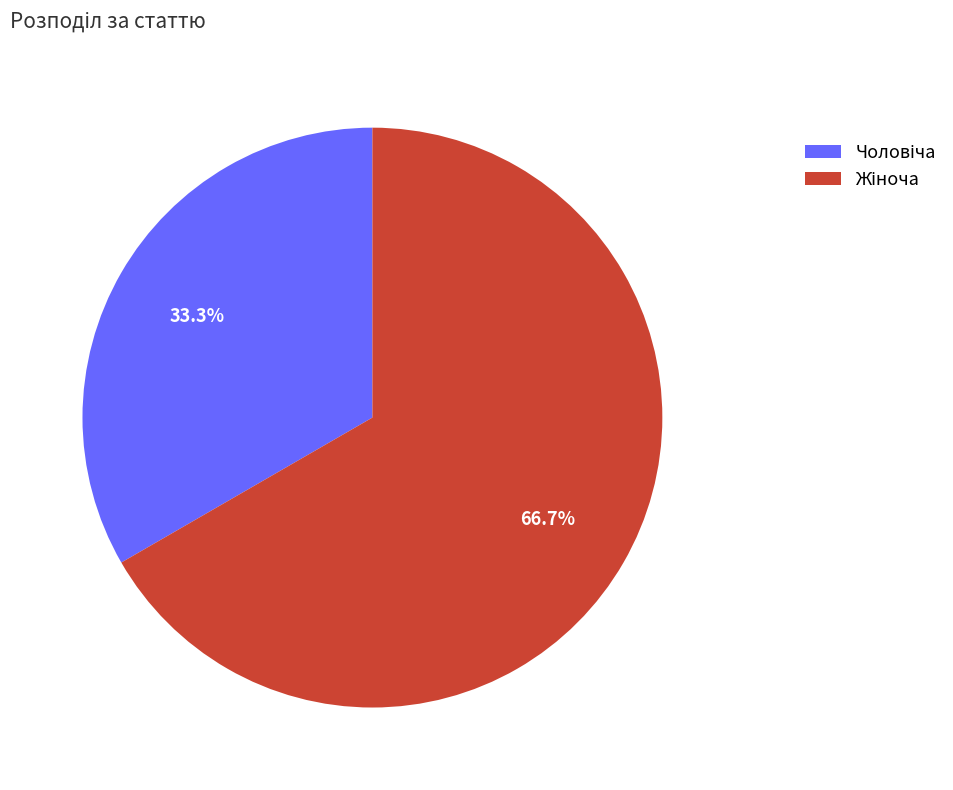

Is there any slice that represents more than half of the pie?

Yes